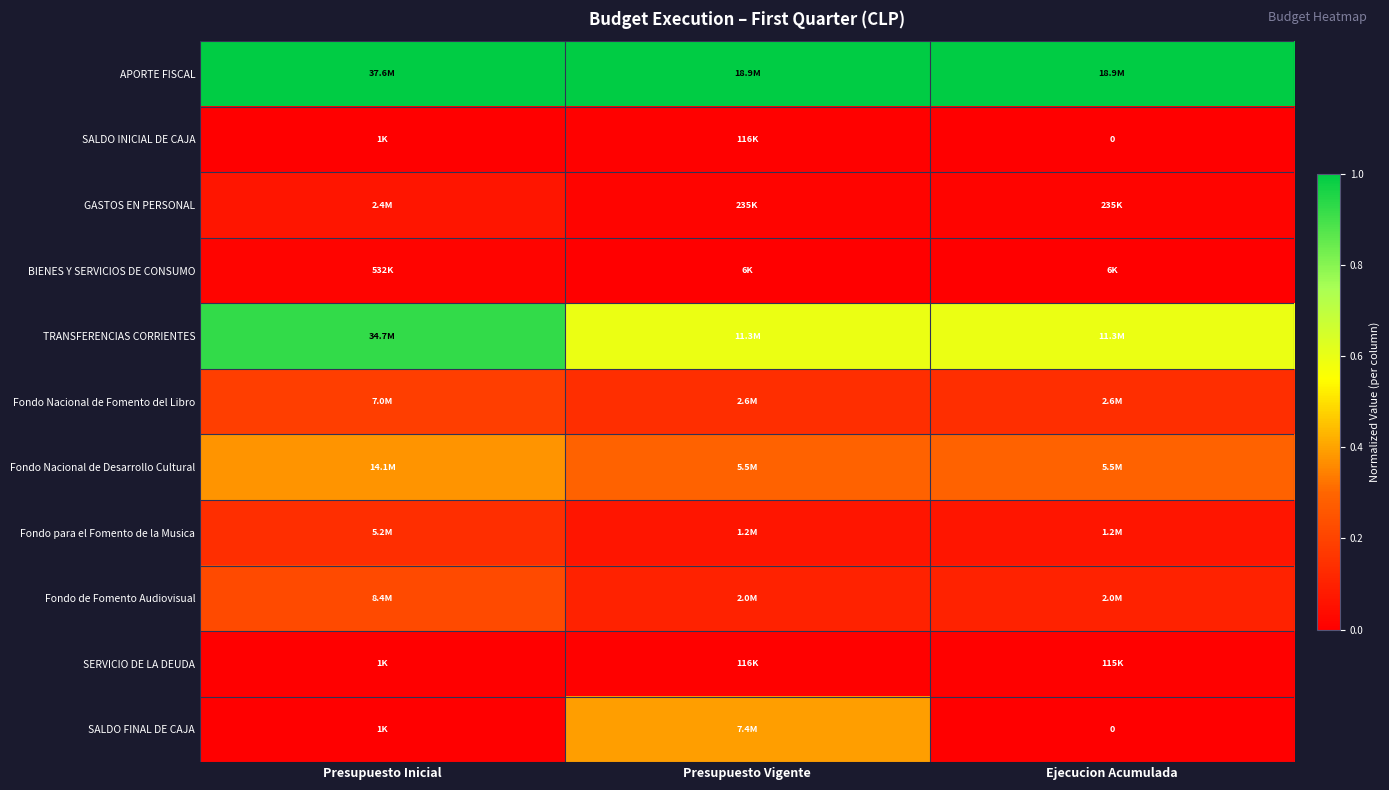

Where is SERVICIO DE LA DEUDA nearest to the value 0?

Presupuesto Inicial